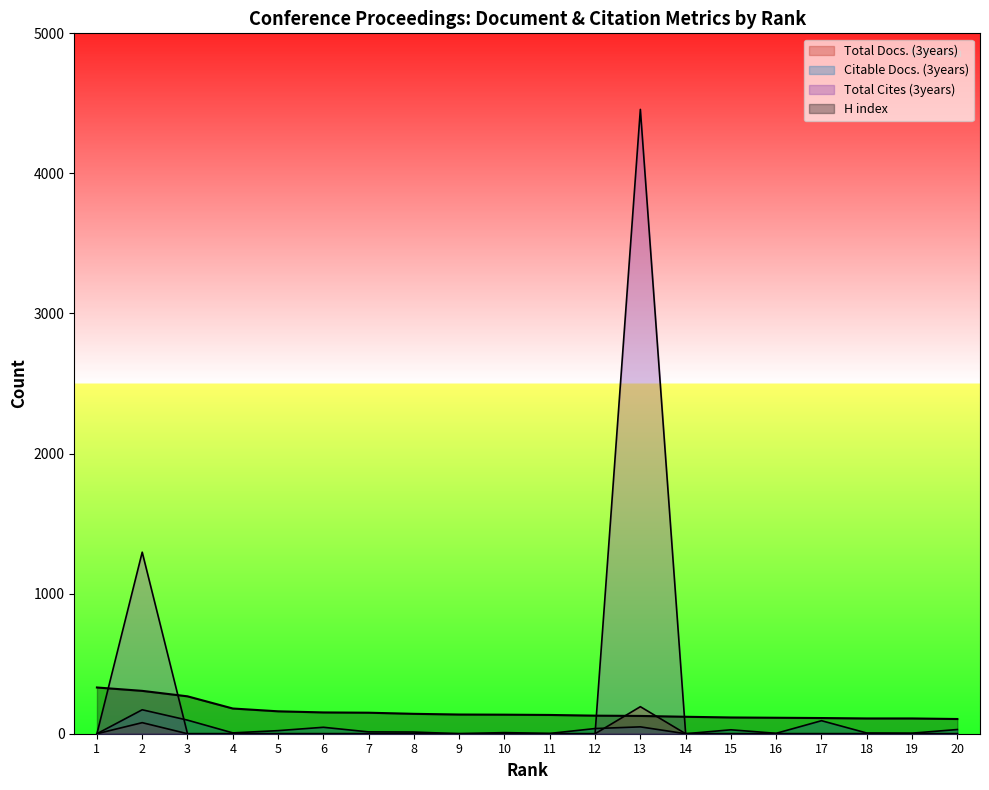

At which label is Total Docs. (3years) closest to 96?

2